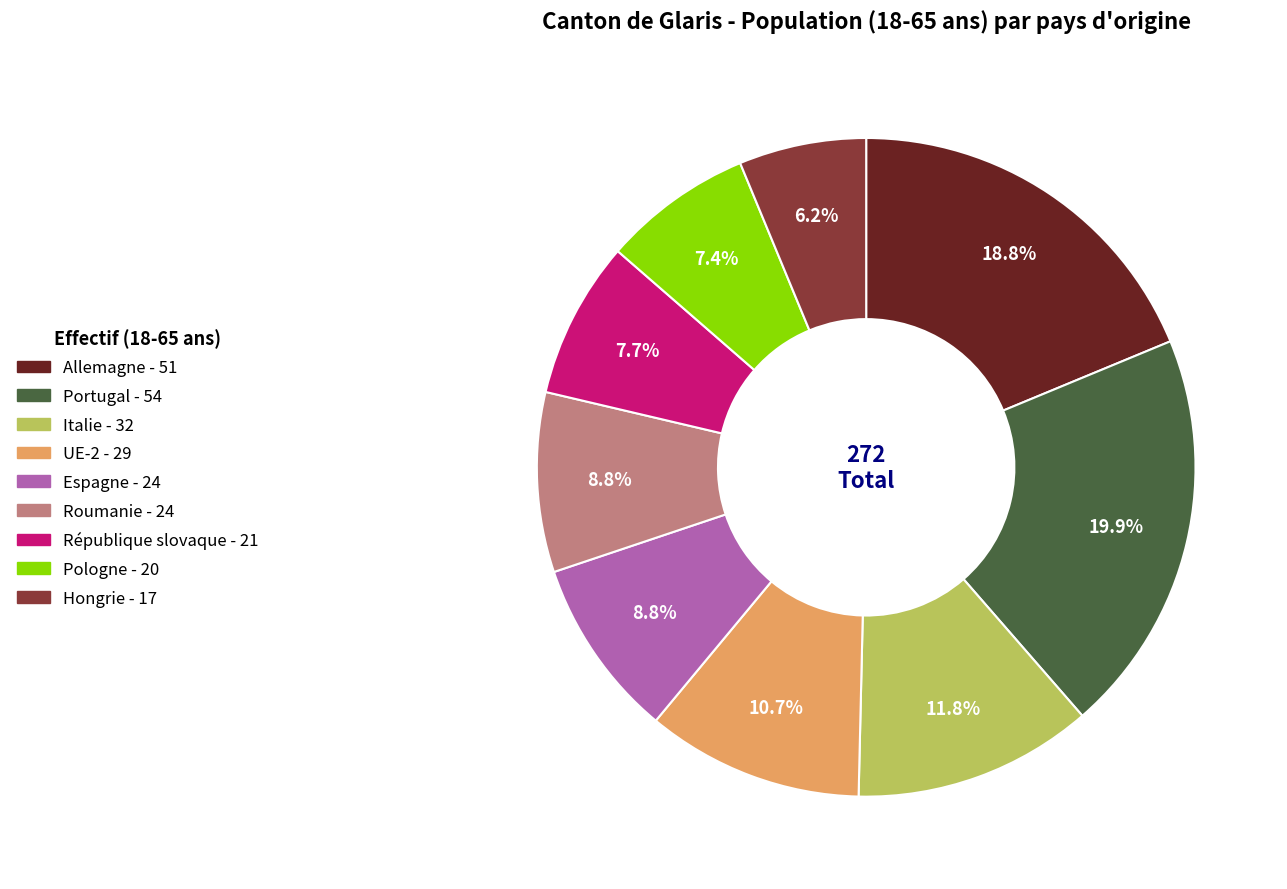

To the nearest percent, what is the average slice percentage?

11%